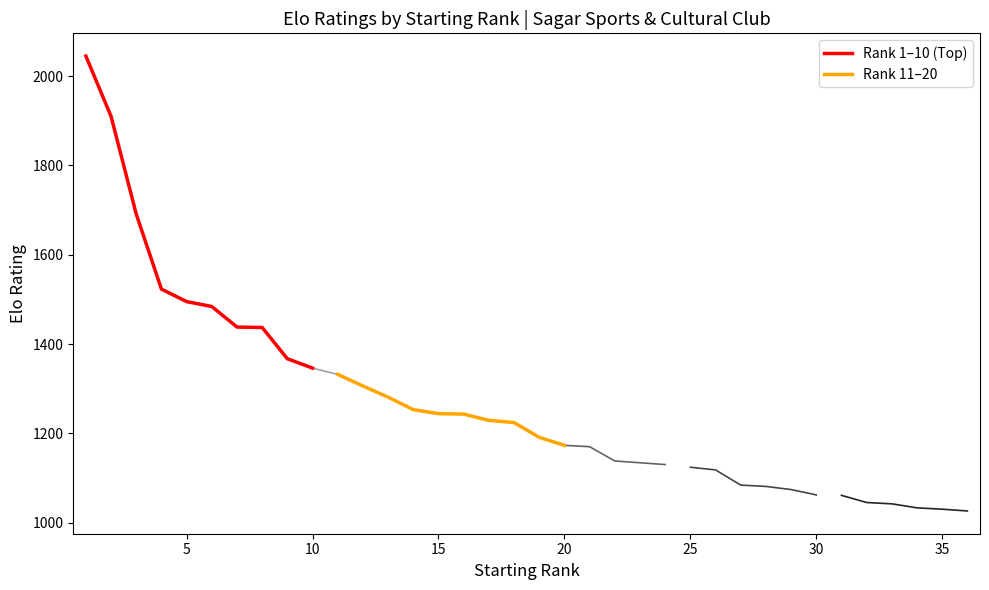

At which label does Rank 1-10 reach its minimum?

10